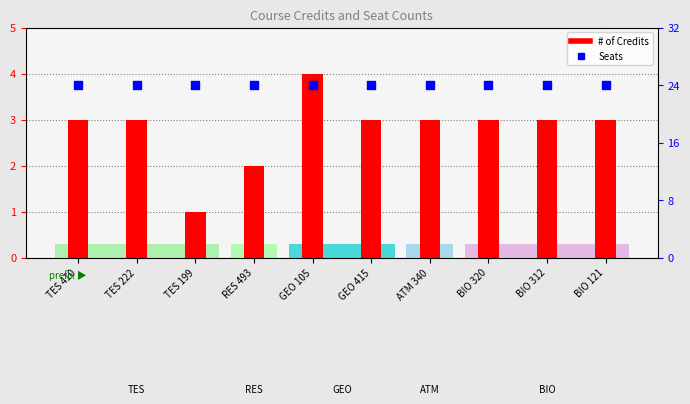

At how many categories does at least one series exceed 11?

10